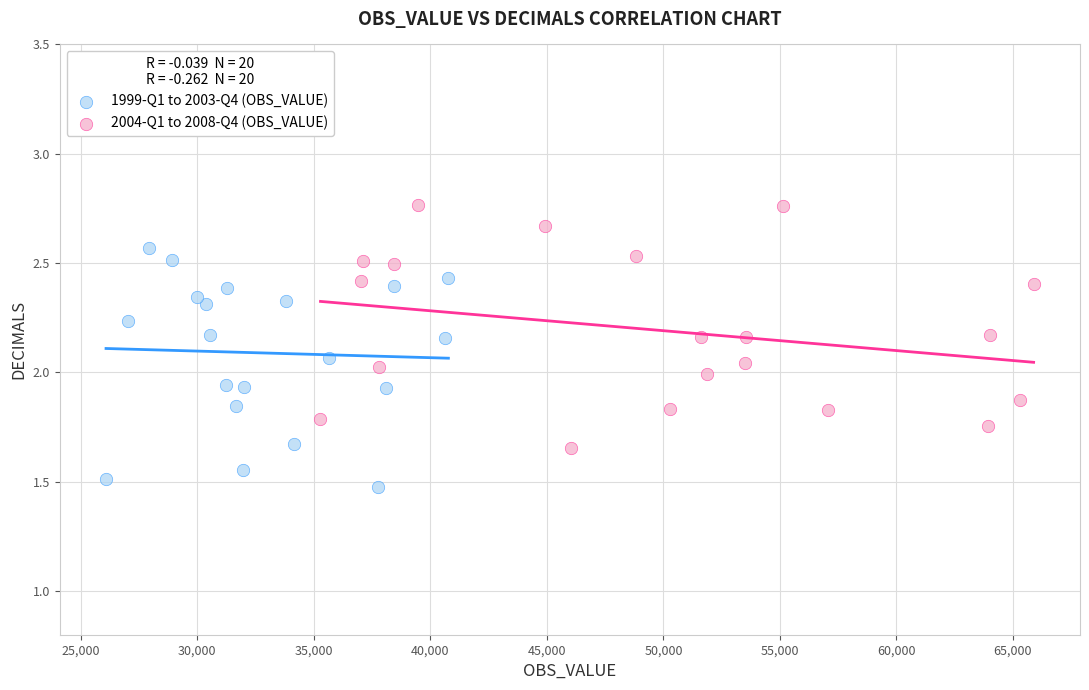

Which series reaches the minimum Y coordinate?

1999-Q1 to 2003-Q4 (OBS_VALUE)